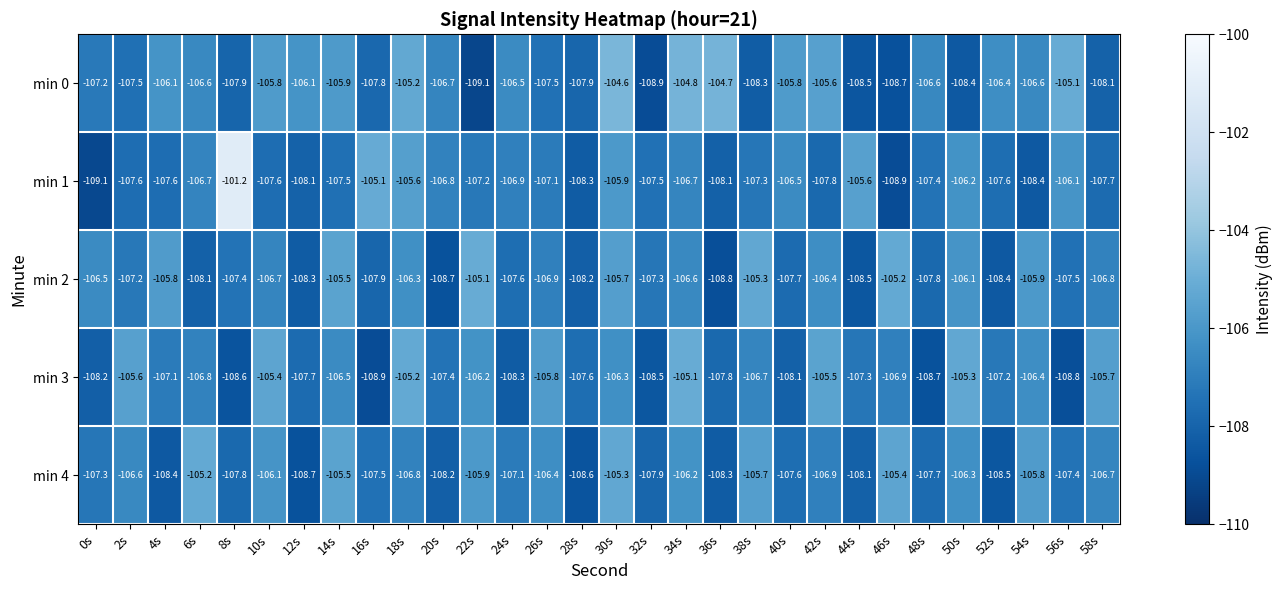

What is the minimum value for min 0?

-109.1